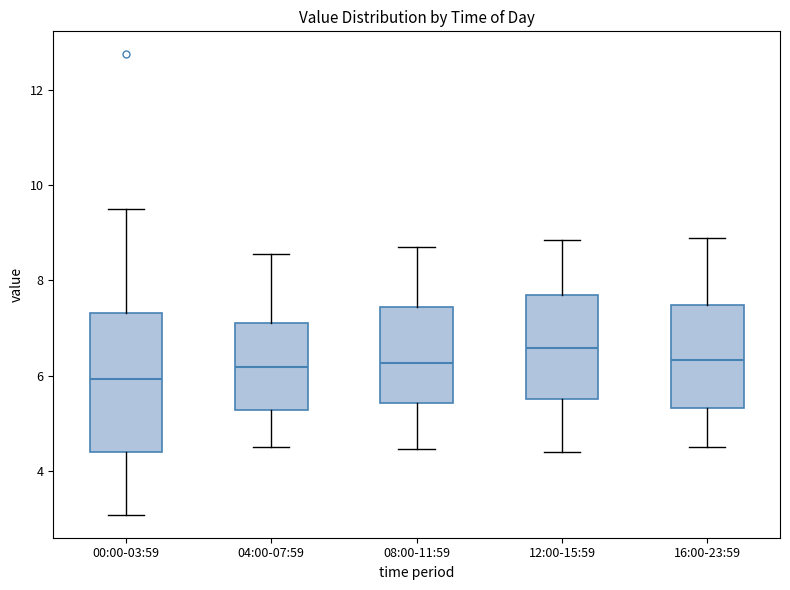

Which box has the lowest median line?

00:00-03:59